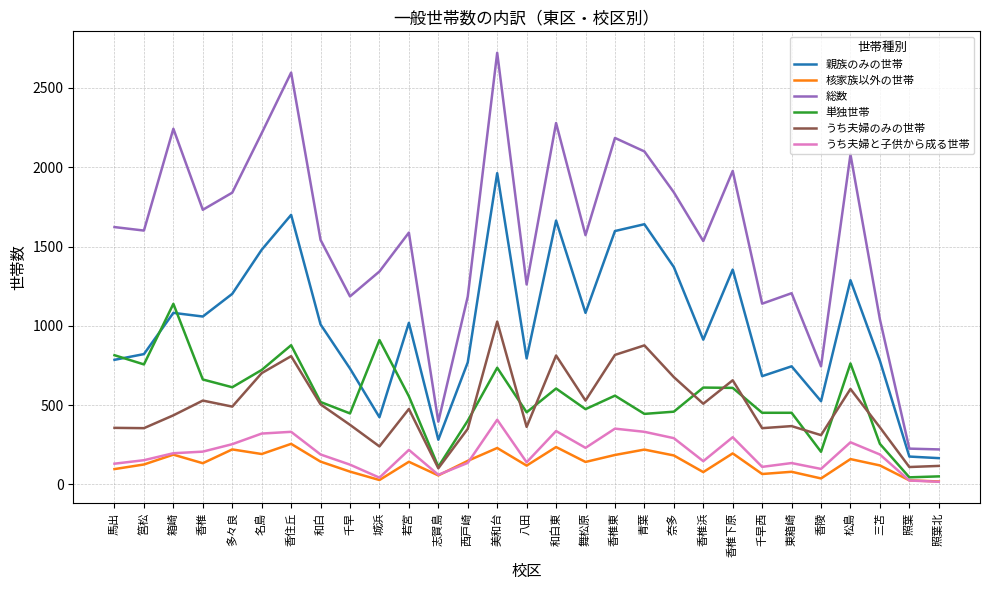

The value of 総数 at 香住丘 is 2597. True or false?

True